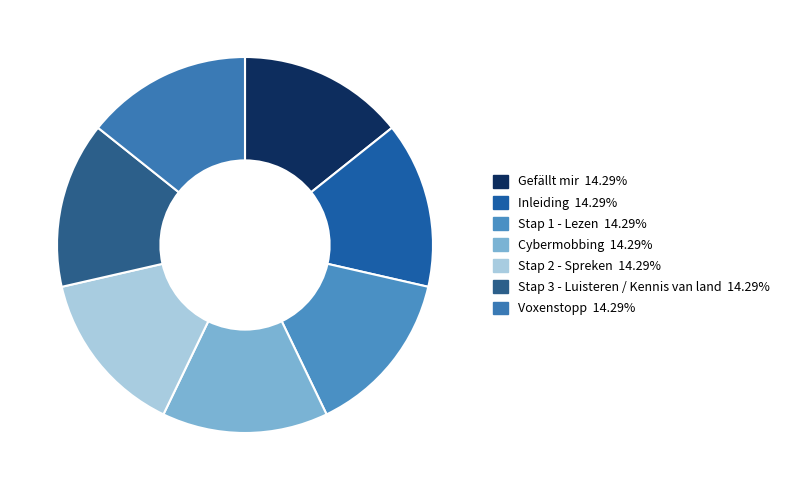

Is there any slice that represents more than half of the pie?

No